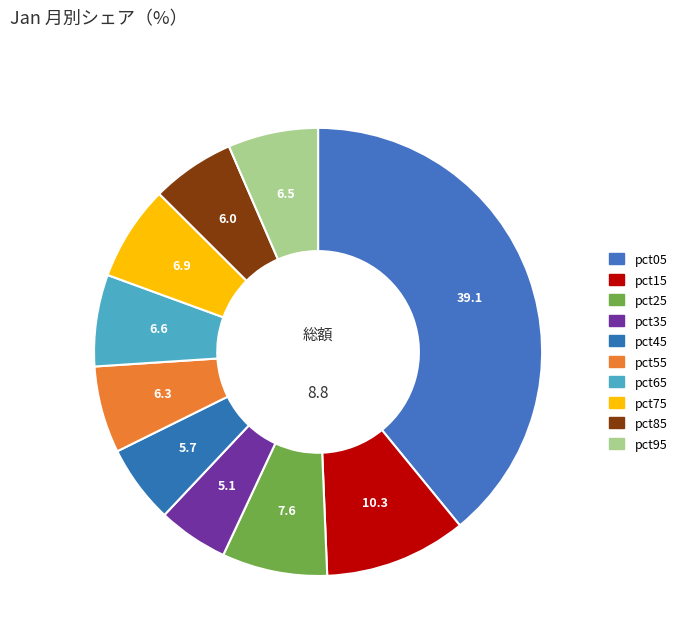

Which has a higher value, pct65 or pct25?

pct25